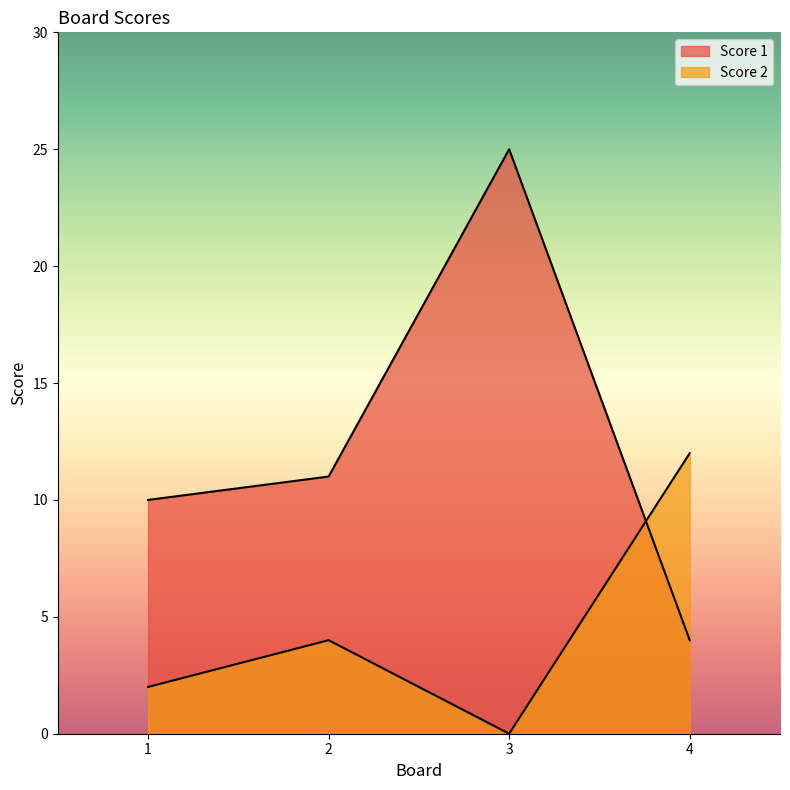

List the labels in order of Score 1 value, smallest first.

4, 1, 2, 3